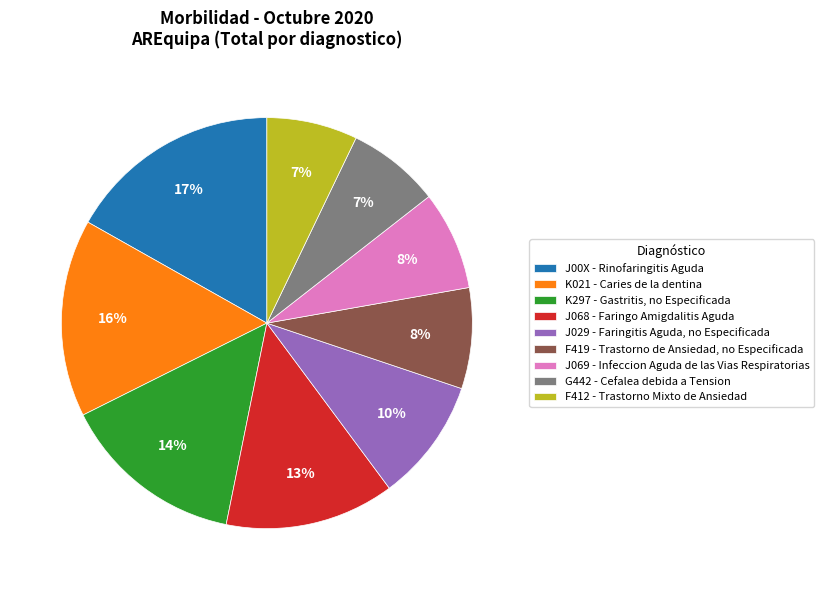

The G442 - Cefalea debida a Tension slice represents 7% of the pie. True or false?

True